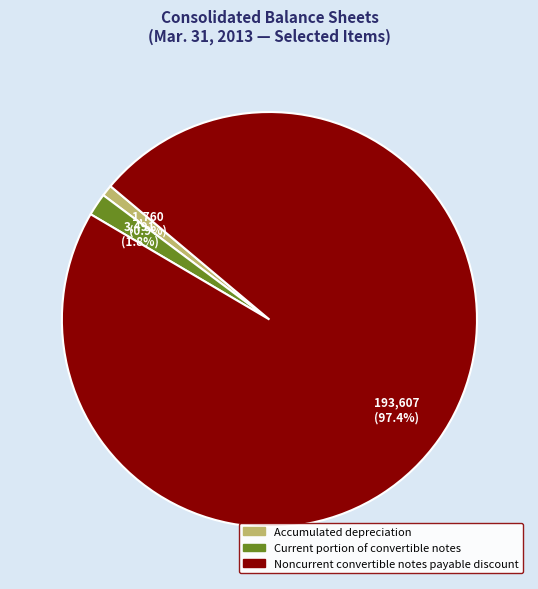

Which category has the smallest portion of the pie?

Accumulated depreciation